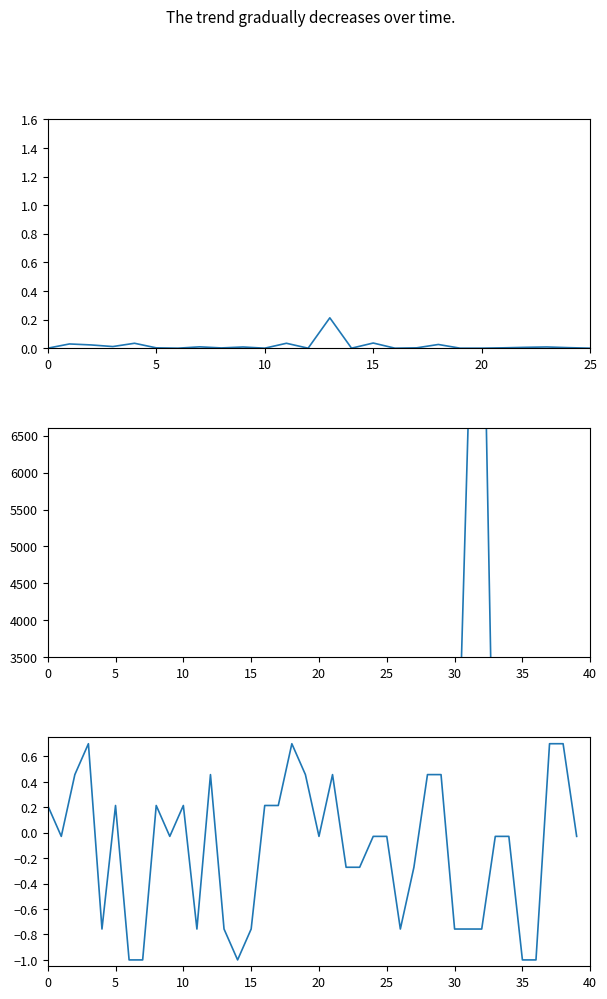

What is the difference between the highest and lowest values at 37?

78.7